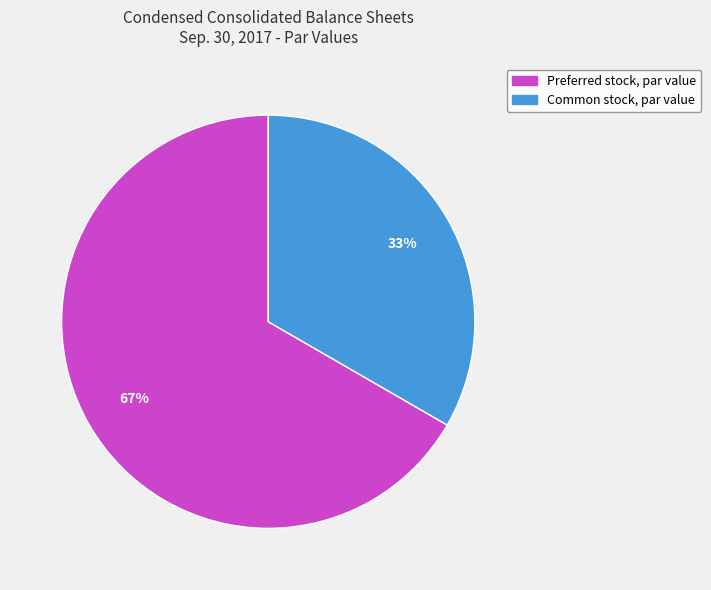

To the nearest percent, what is the average slice percentage?

50%